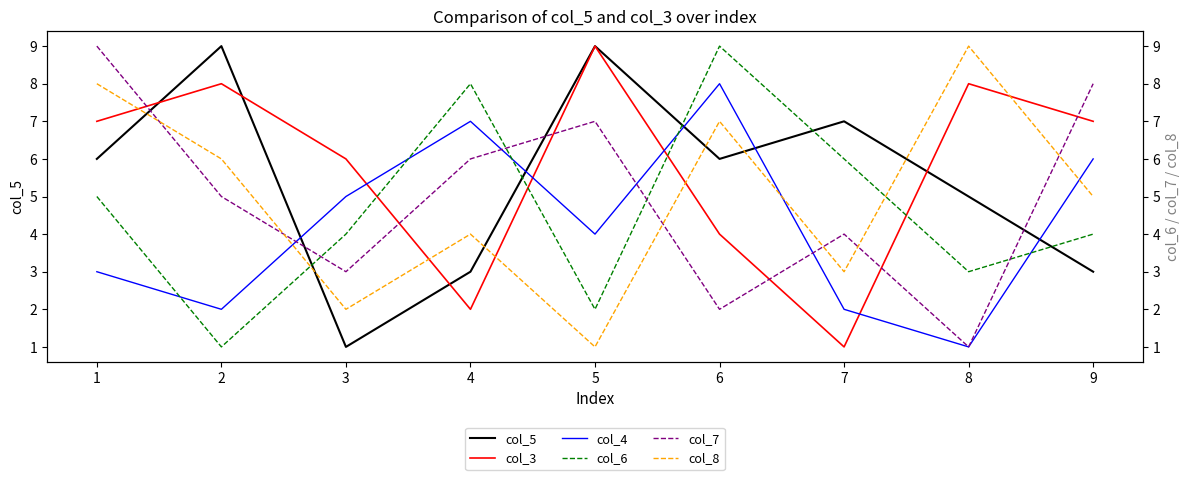

At which label does col_4 first exceed 4?

3